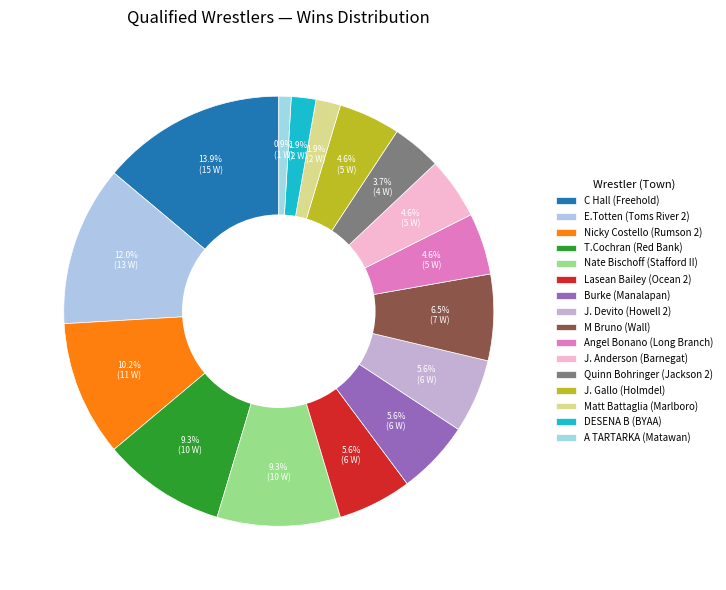

What is the change in value from Lasean Bailey (Ocean 2) to A TARTARKA (Matawan)?

-5